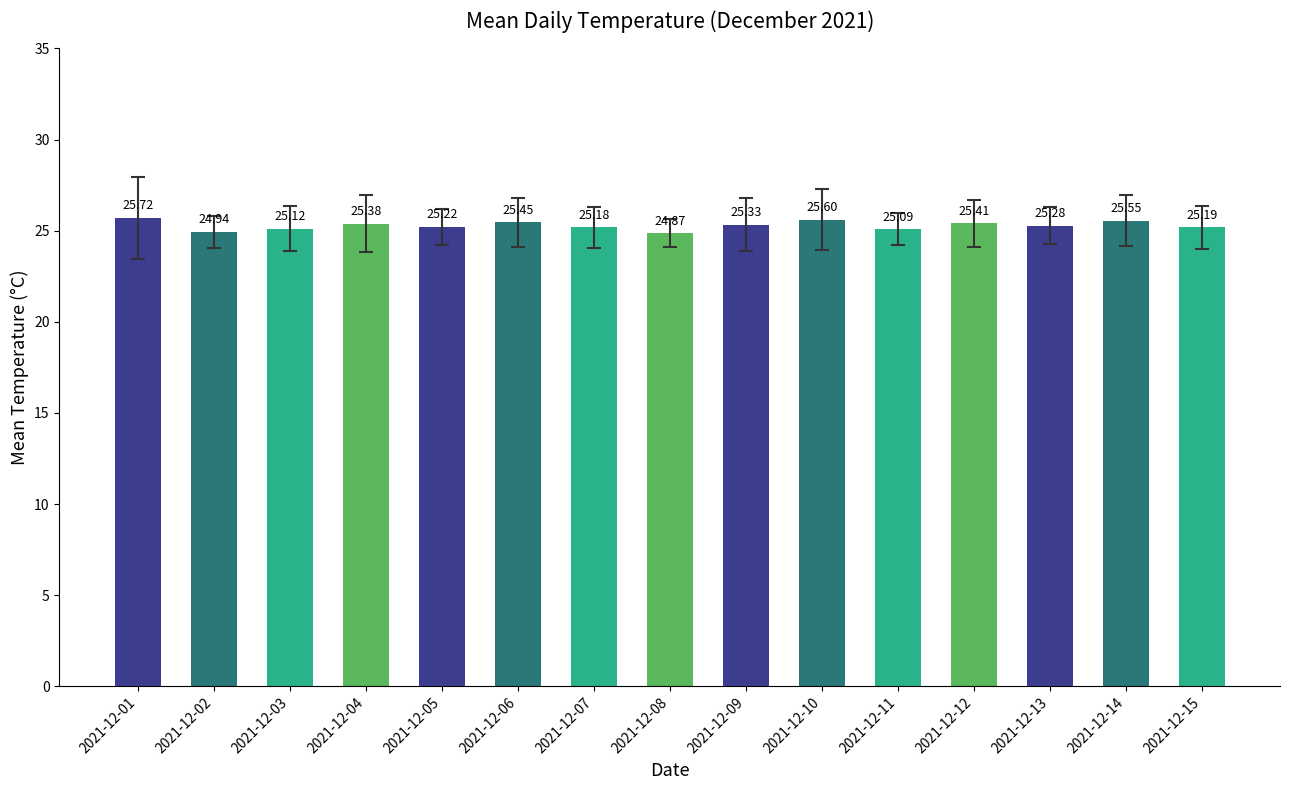

What is the change in value from 2021-12-01 to 2021-12-09?

-0.4